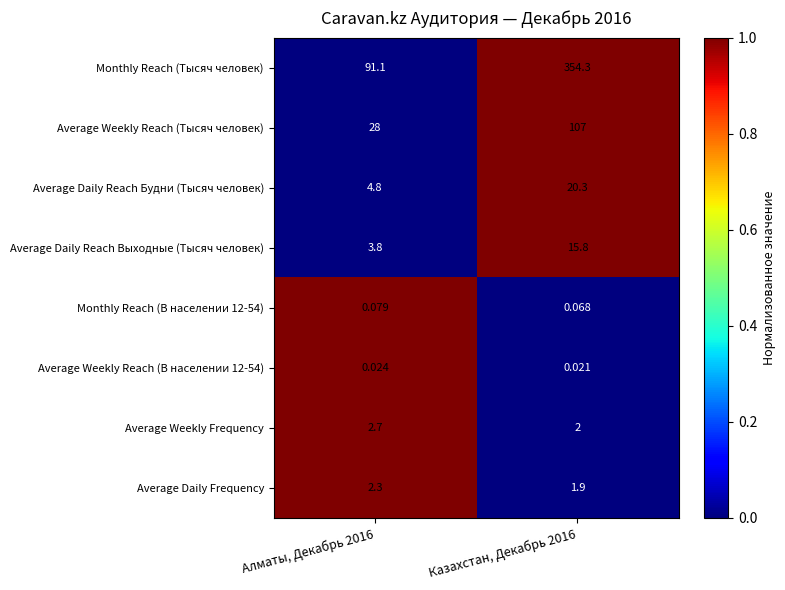

Is the value of Monthly Reach (Тысяч человек) at Алматы, Декабрь 2016 greater than the value of Average Weekly Reach (Тысяч человек) at Алматы, Декабрь 2016?

Yes